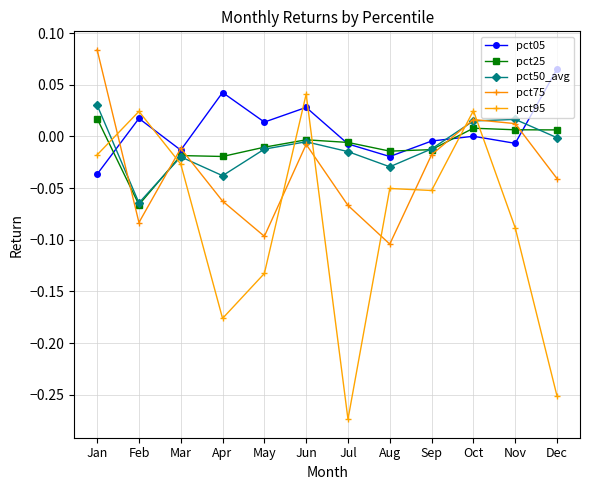

What are all the series names shown in the legend?

pct05, pct25, pct50_avg, pct75, pct95